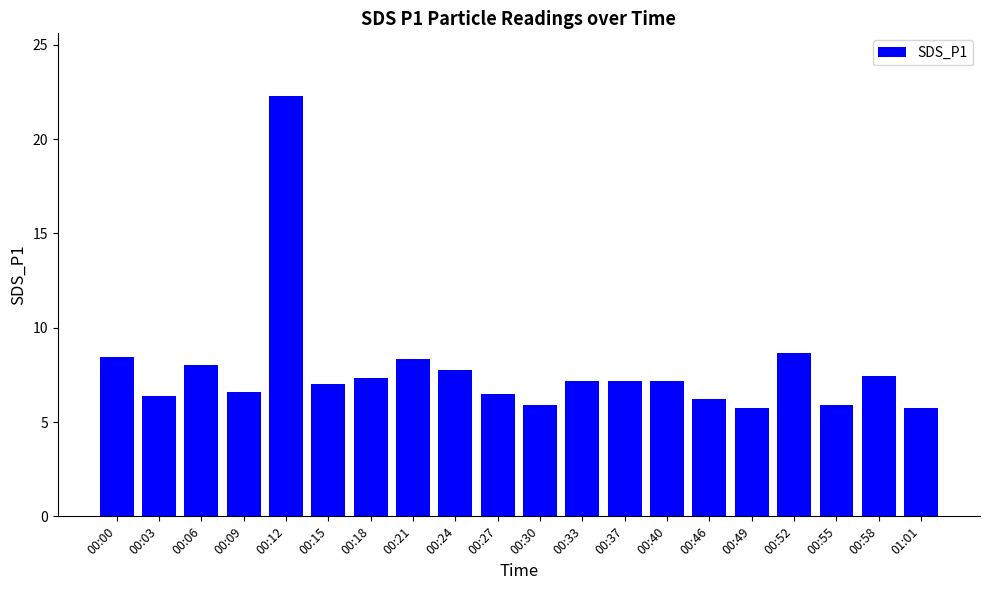

What is the ratio of the value at 00:00 to the value at 00:46?

1.4